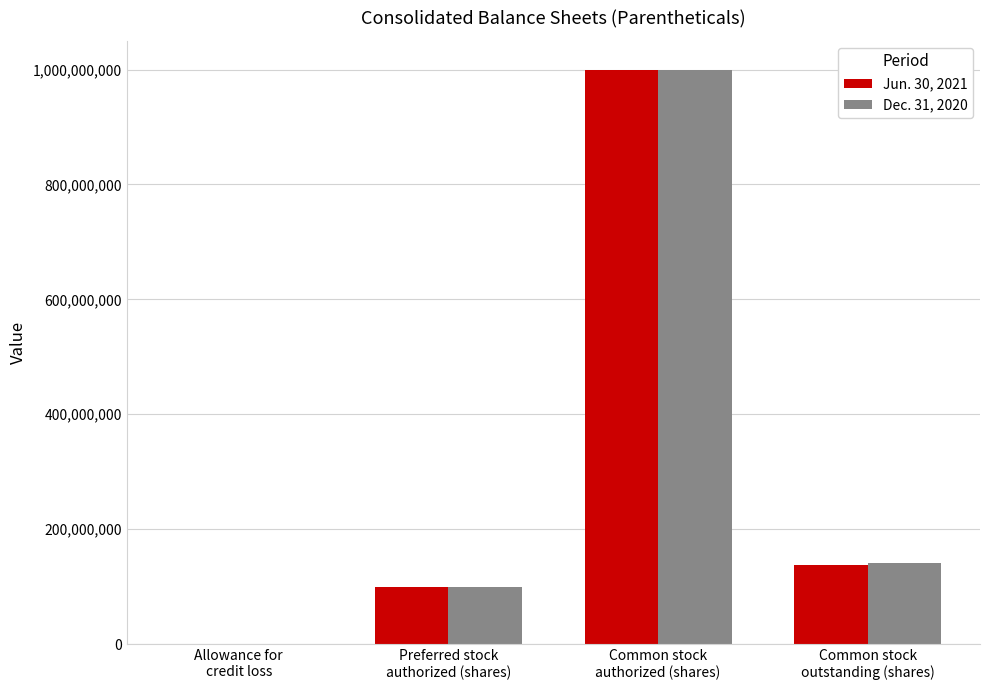

What is the sum of all Dec. 31, 2020 values?

1241900029.6